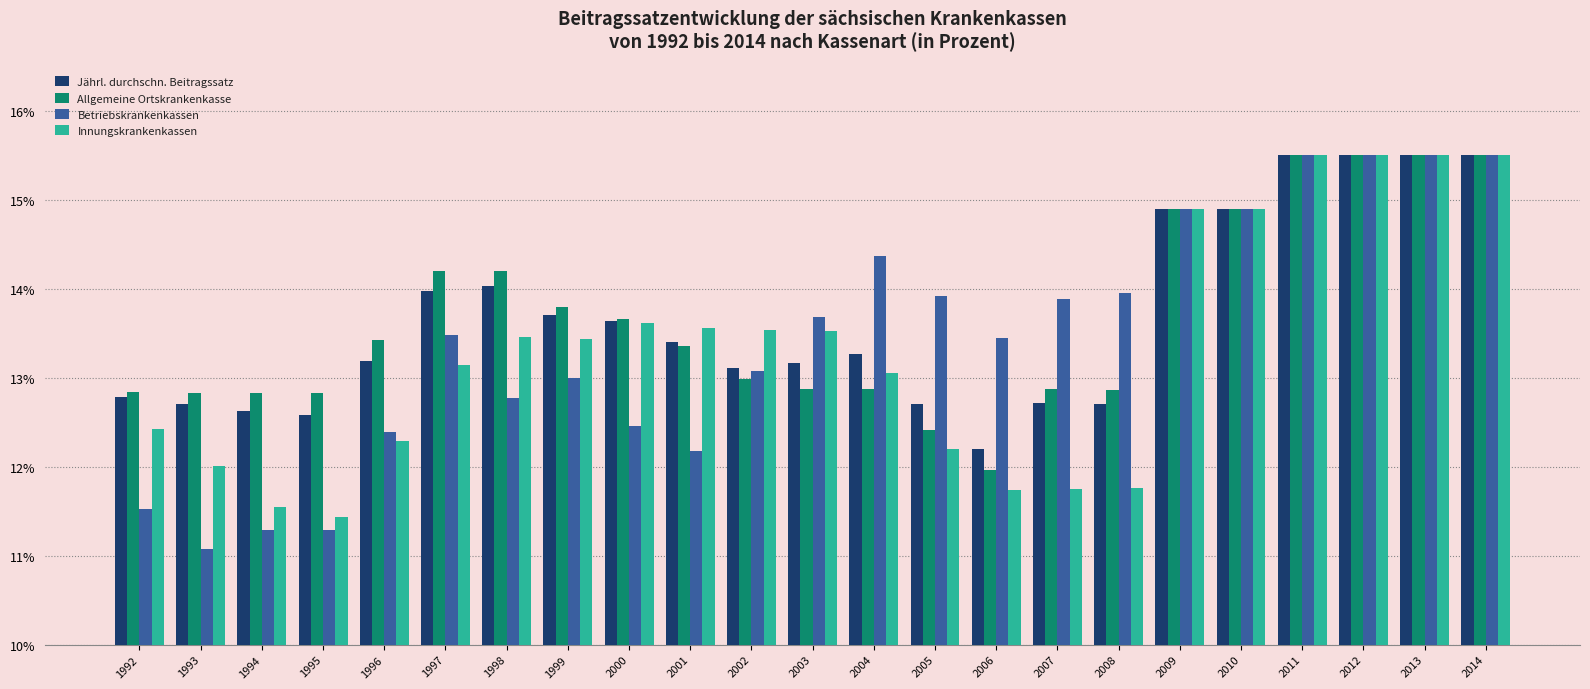

What is the difference between the Allgemeine Ortskrankenkasse values at 1992 and 2001?

0.5